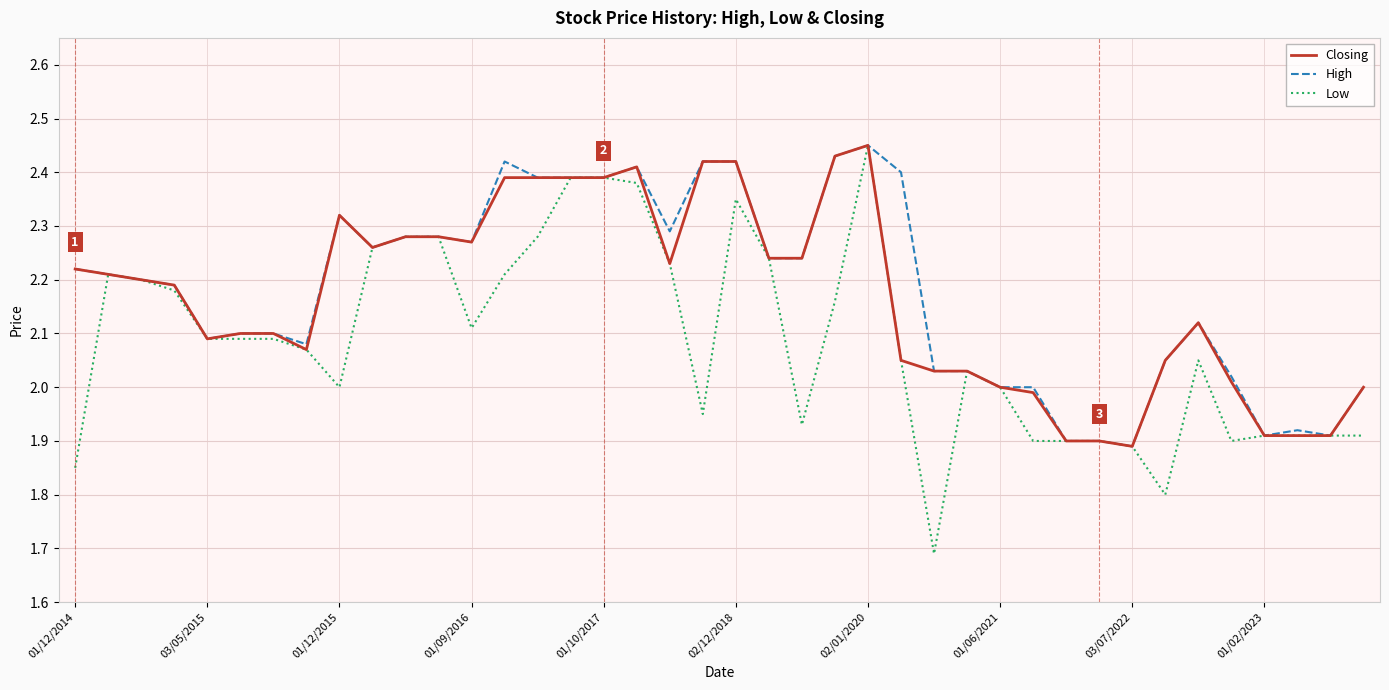

Which series has the widest spread of values?

Low